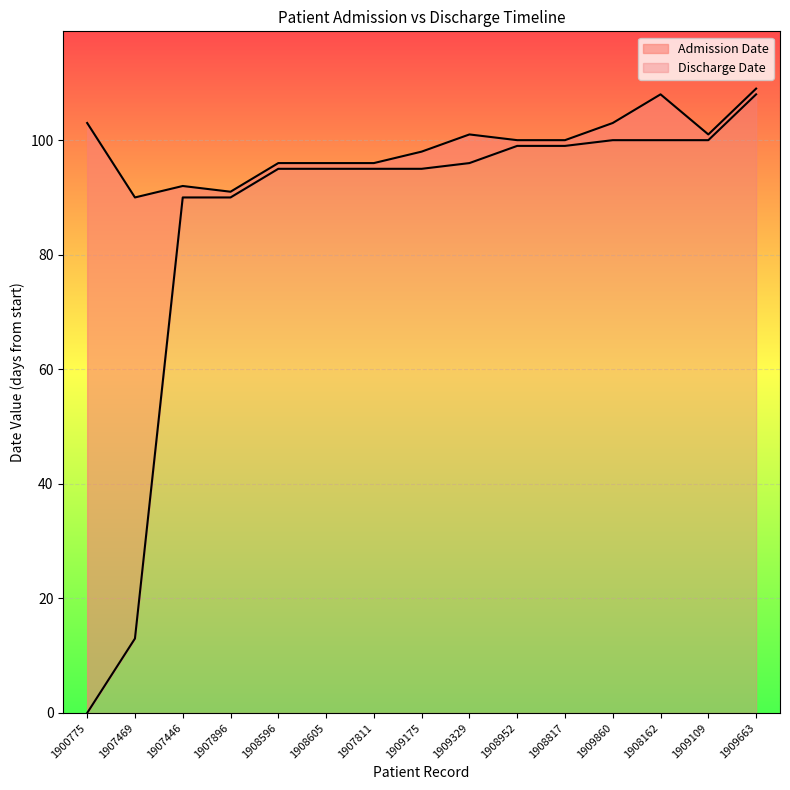

What value does the Discharge Date series have at 1907469?

13